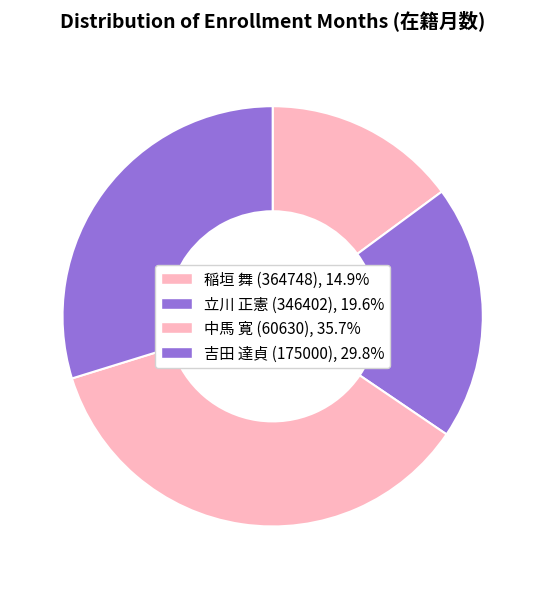

Rank the categories by value from lowest to highest.

稲垣 舞 (364748), 立川 正憲 (346402), 吉田 達貞 (175000), 中馬 寛 (60630)